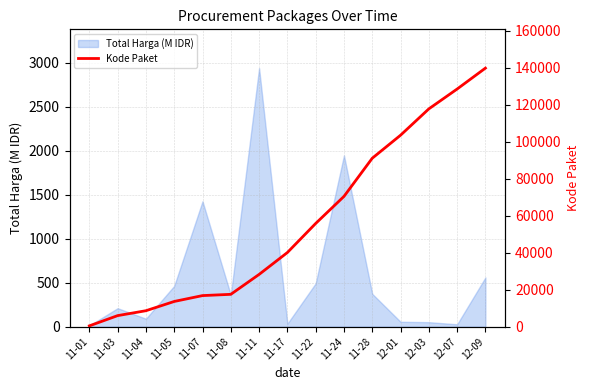

At which label is Total Harga (M IDR) closest to 1476?

11-07